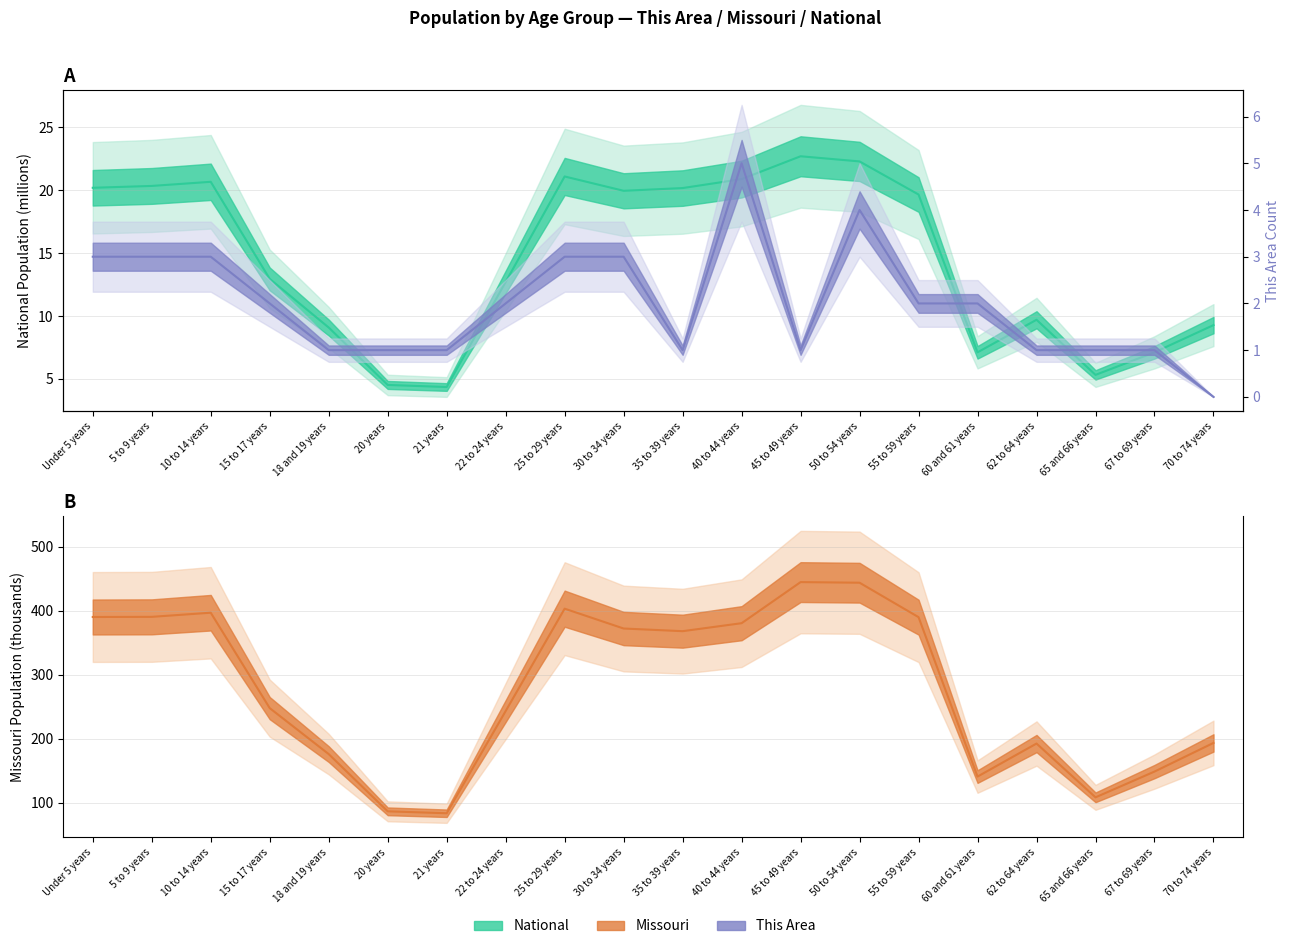

At how many categories does at least one series exceed 436?

2